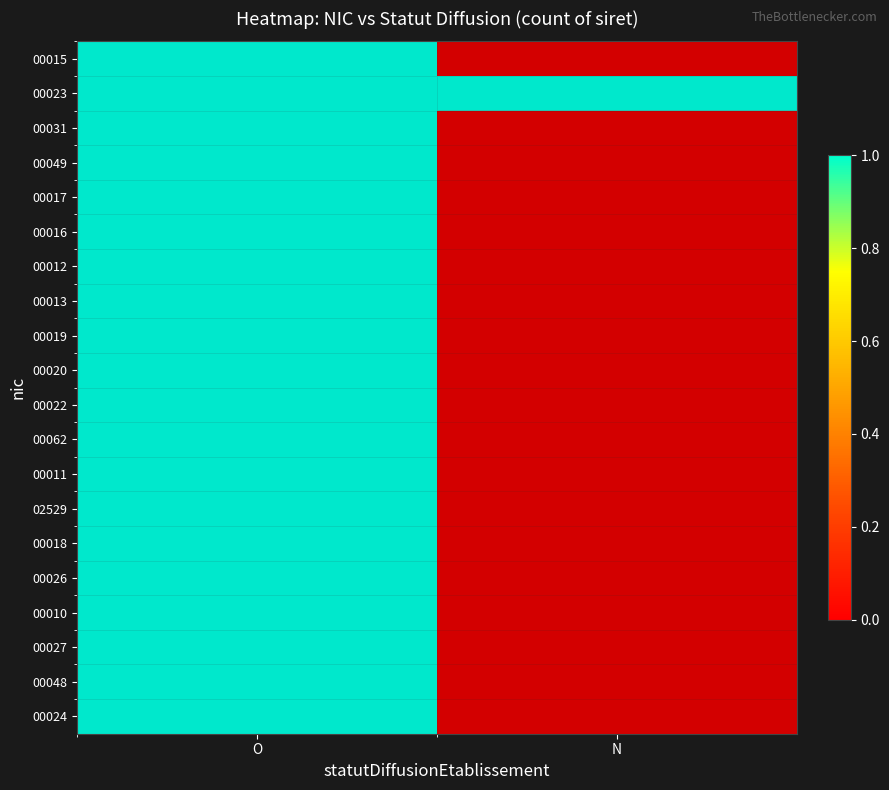

Reading right to left, extract all data points from this chart.

00015: N=0	O=1
00023: N=1	O=1
00031: N=0	O=1
00049: N=0	O=1
00017: N=0	O=1
00016: N=0	O=1
00012: N=0	O=1
00013: N=0	O=1
00019: N=0	O=1
00020: N=0	O=1
00022: N=0	O=1
00062: N=0	O=1
00011: N=0	O=1
02529: N=0	O=1
00018: N=0	O=1
00026: N=0	O=1
00010: N=0	O=1
00027: N=0	O=1
00048: N=0	O=1
00024: N=0	O=1